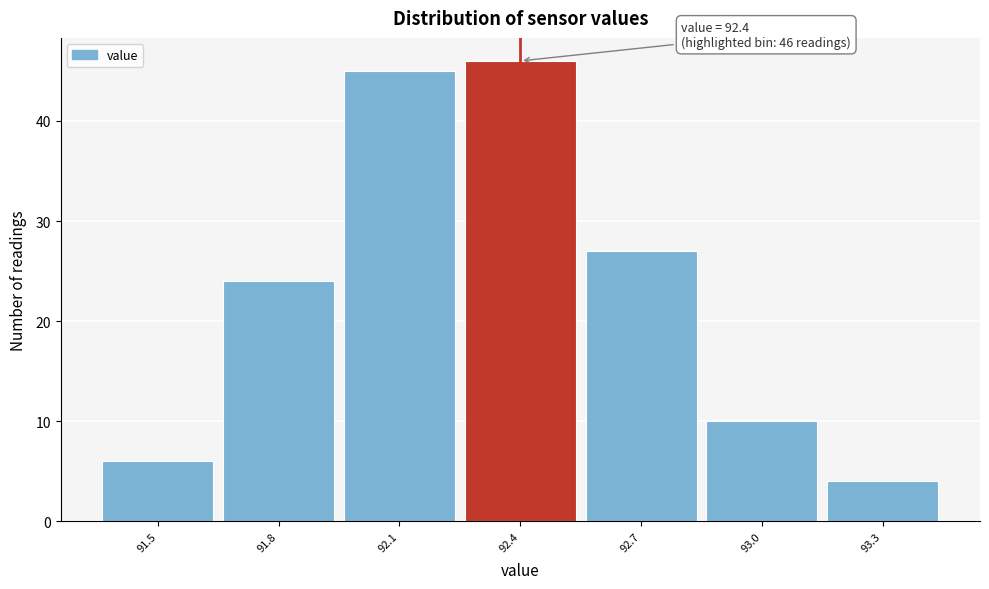

Over which range of the x-axis is the bar tallest?

92.25 to 92.55